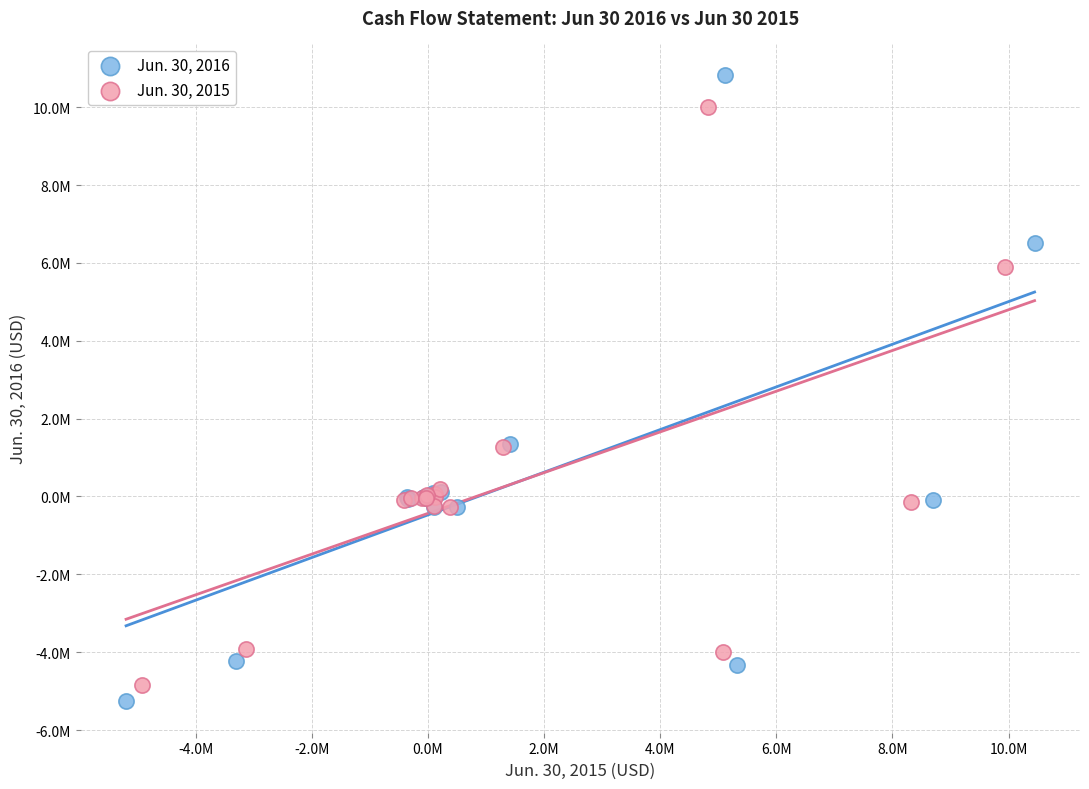

Which series reaches the minimum Y coordinate?

Jun. 30, 2016